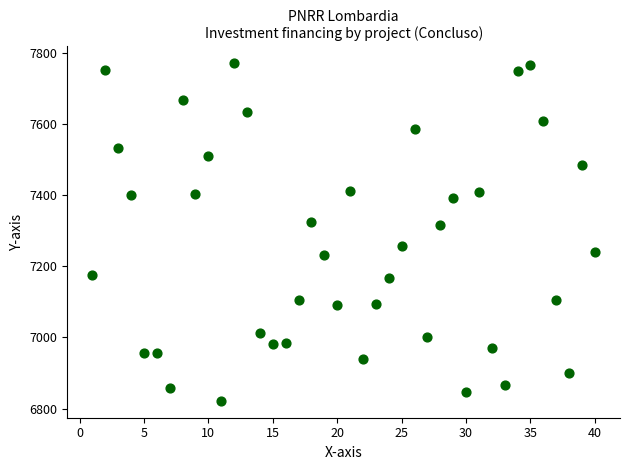

What is the range of Y values (max minus min)?

949.3